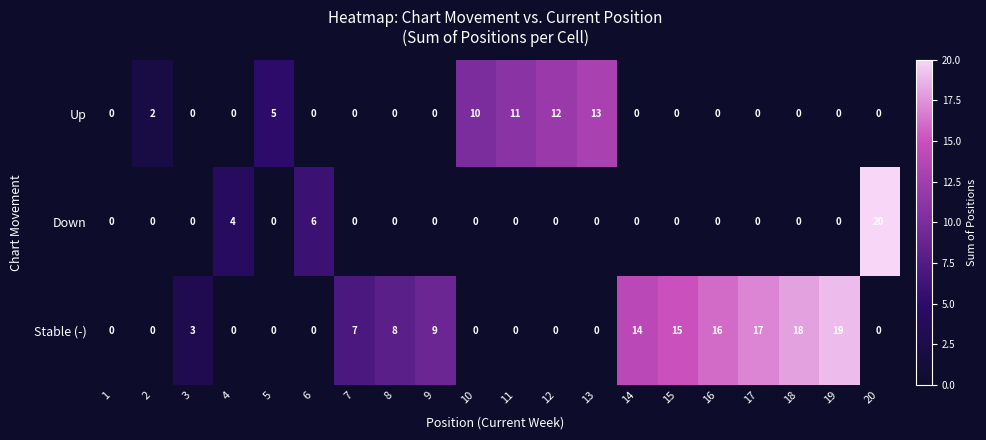

What is the difference between the highest and lowest values at 5?

5